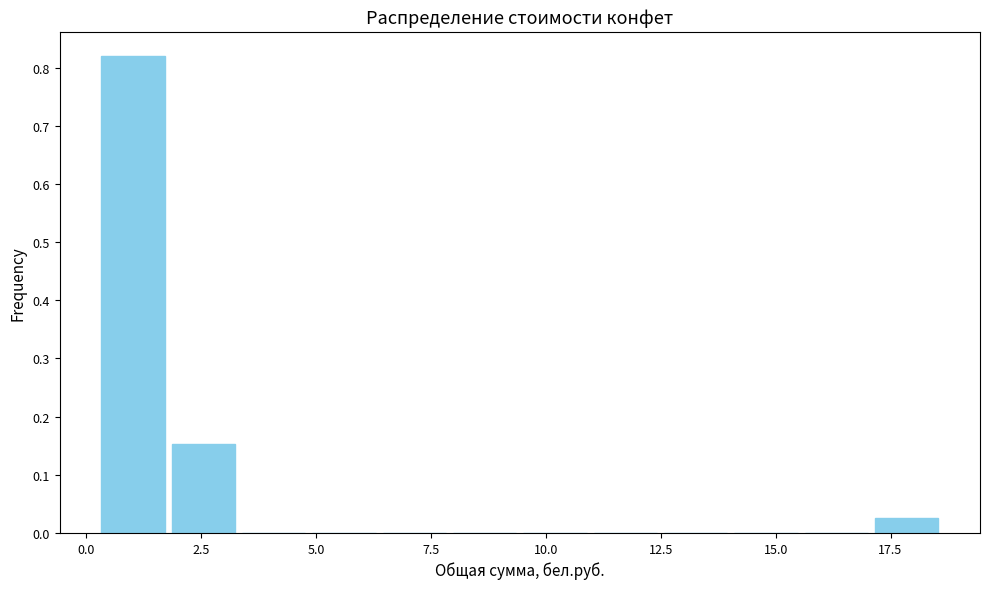

Read against the x-axis, roughly where is the centre of the tallest bar?

1.0